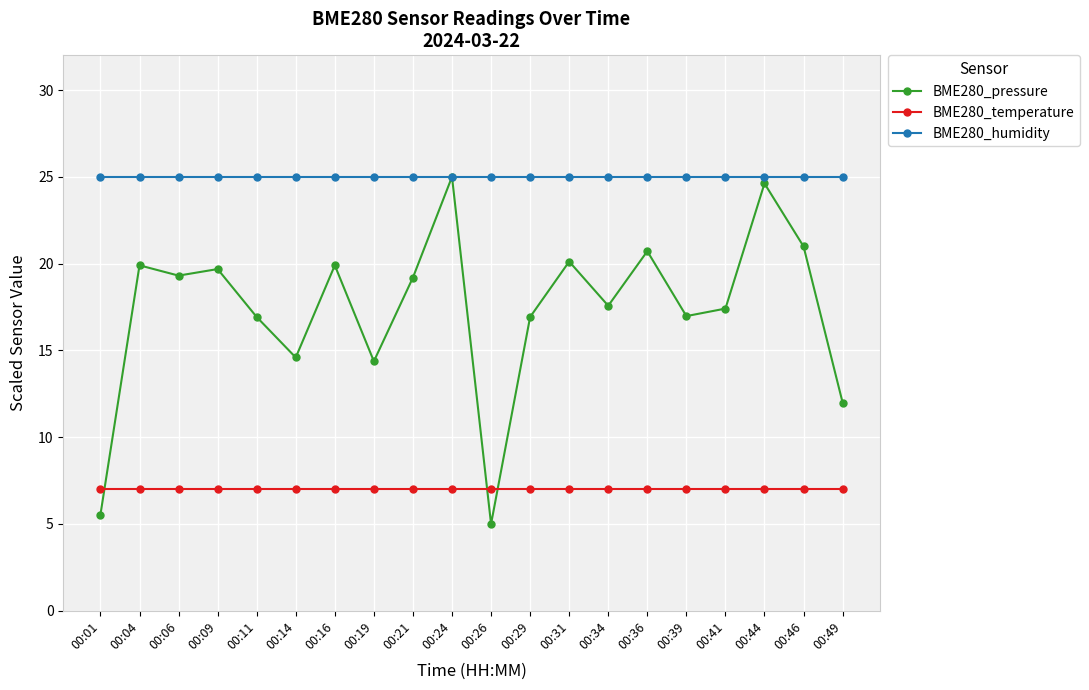

What is the total value across all series at 00:04?

51.9